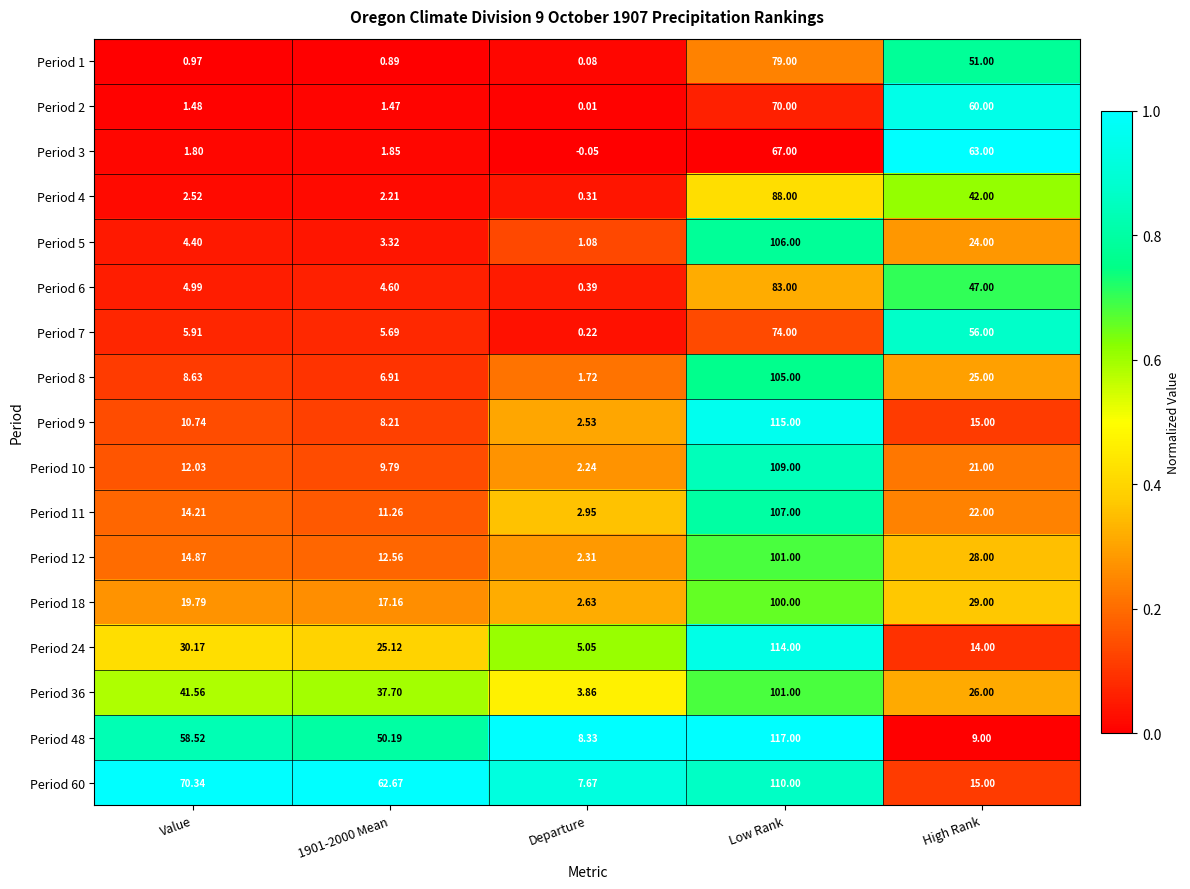

Which category has the highest value across all series?

Low Rank